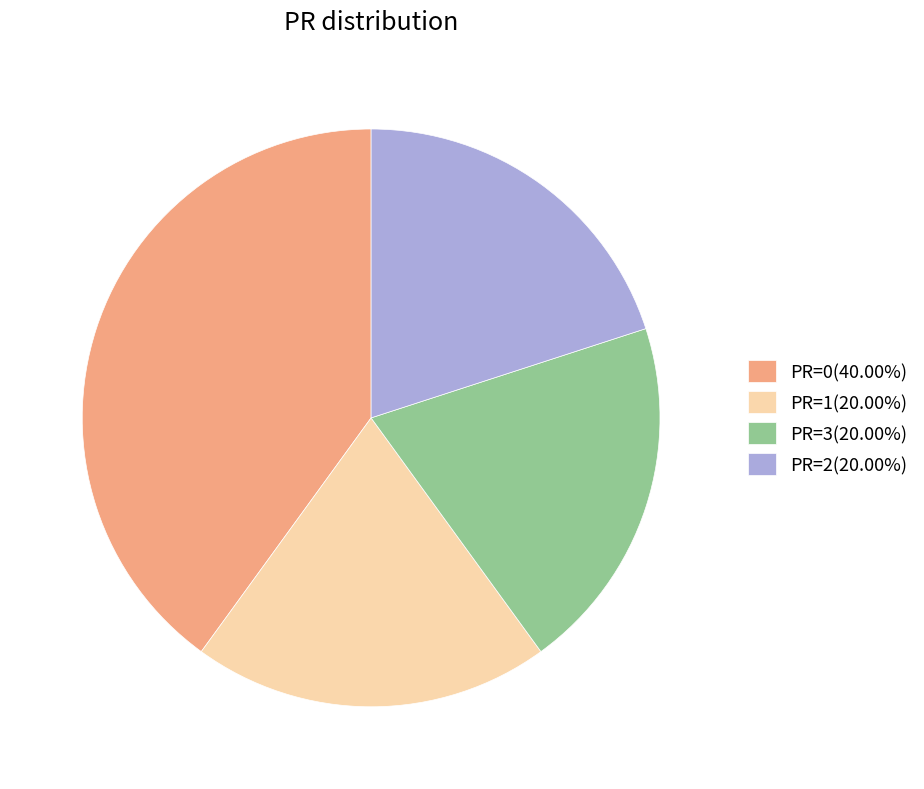

Is there a majority slice in this chart?

No